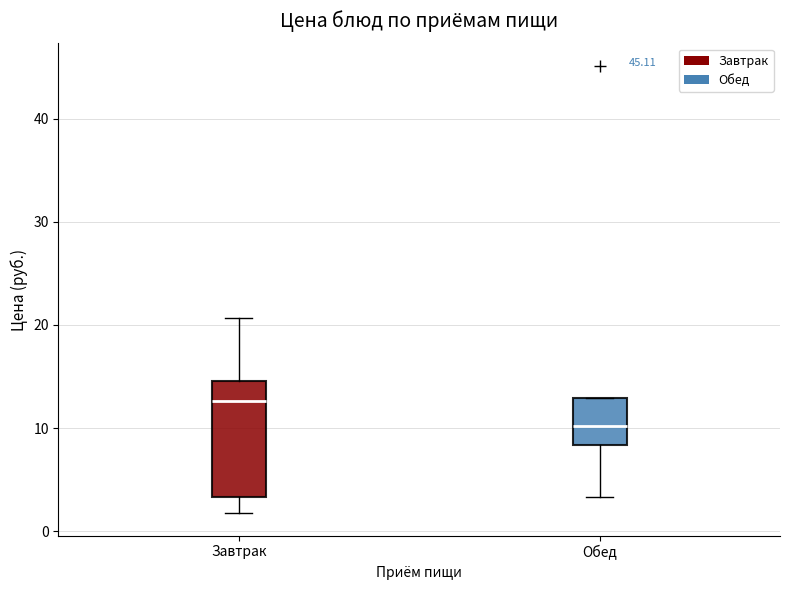

Comparing the boxes themselves (not the whiskers), which one is the tallest?

Завтрак